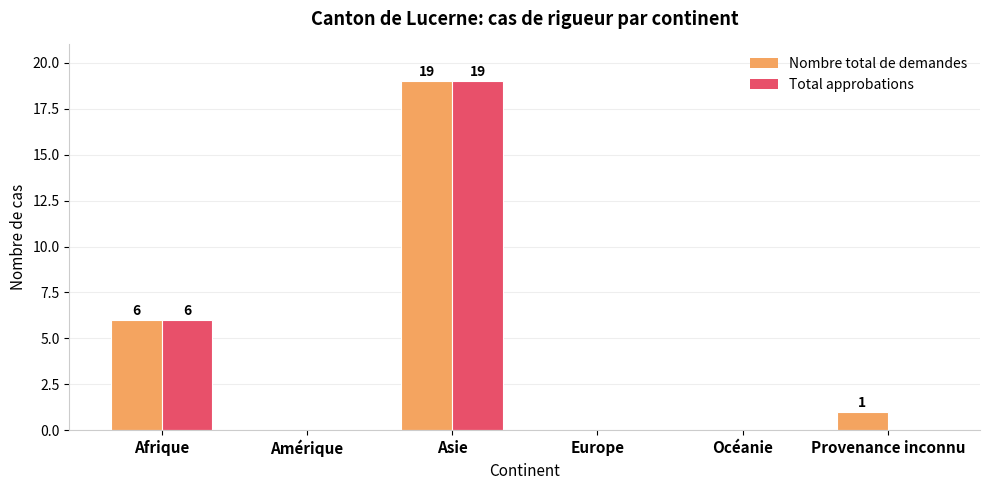

At which label does Total approbations reach its peak?

Asie